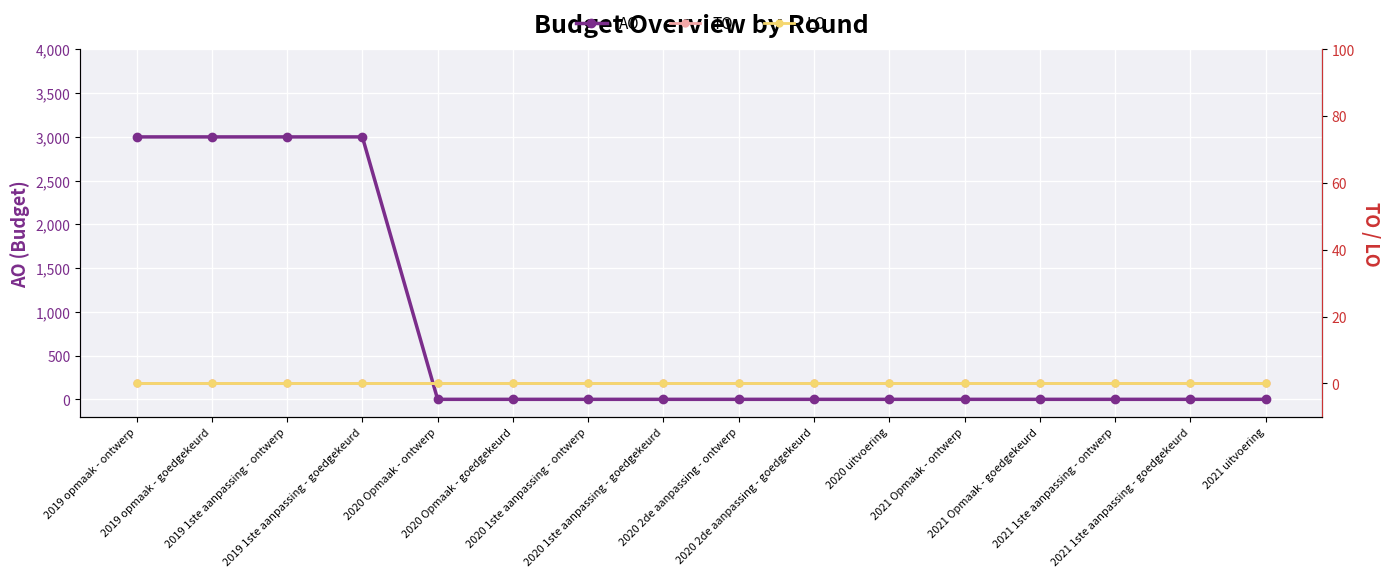

Between 2019 opmaak - ontwerp and 2021 Opmaak - ontwerp, which series saw the biggest shift?

AO